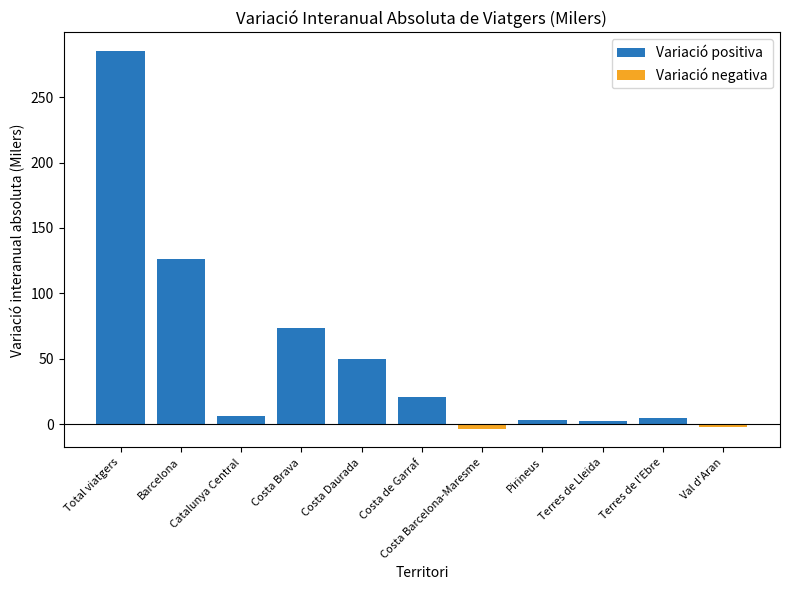

True or false: Variació negativa has a value of 0.0 at Costa de Garraf.

True